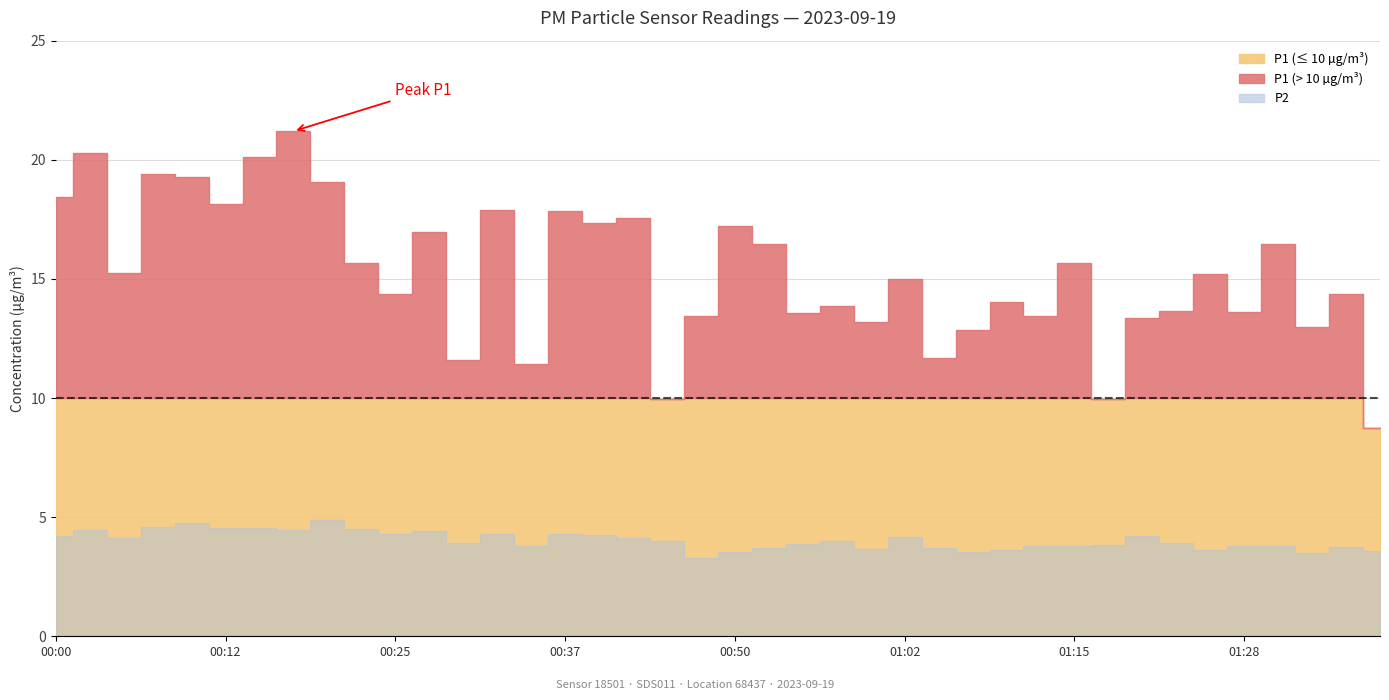

True or false: P1 and P2 cross at least once.

False